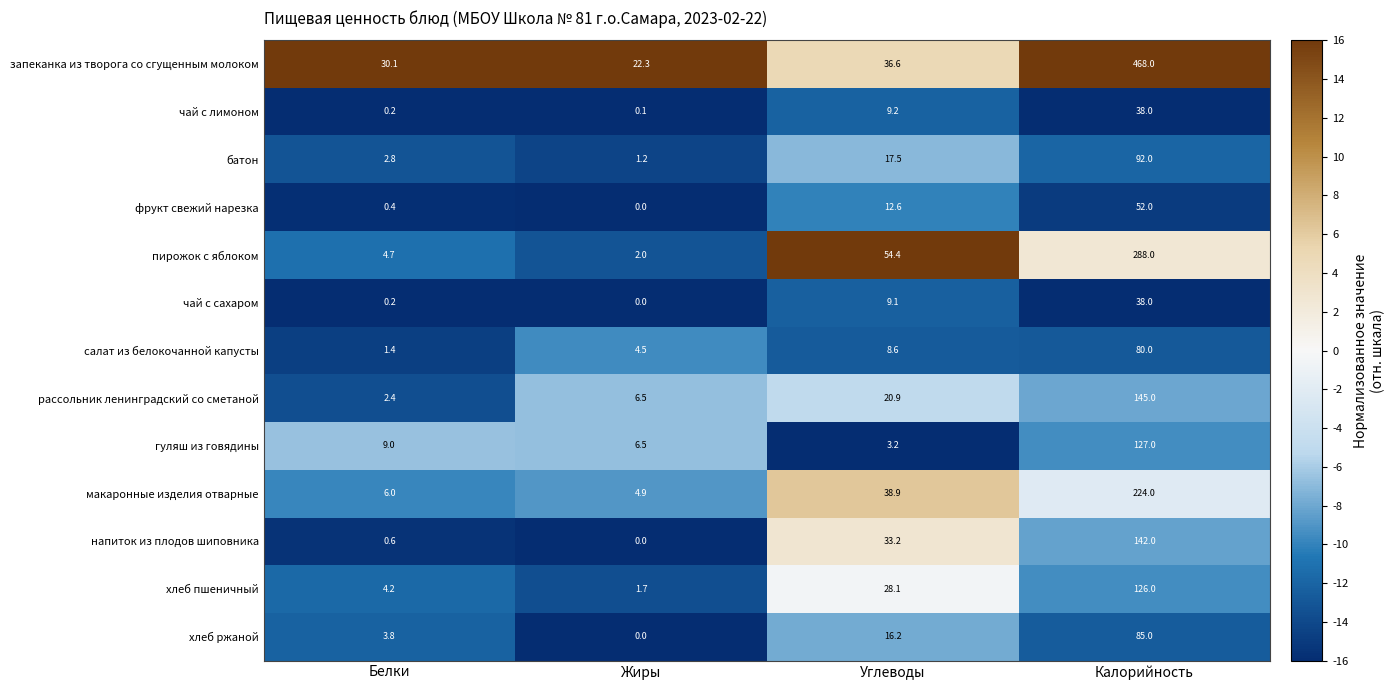

Which category has the highest value across all series?

Калорийность